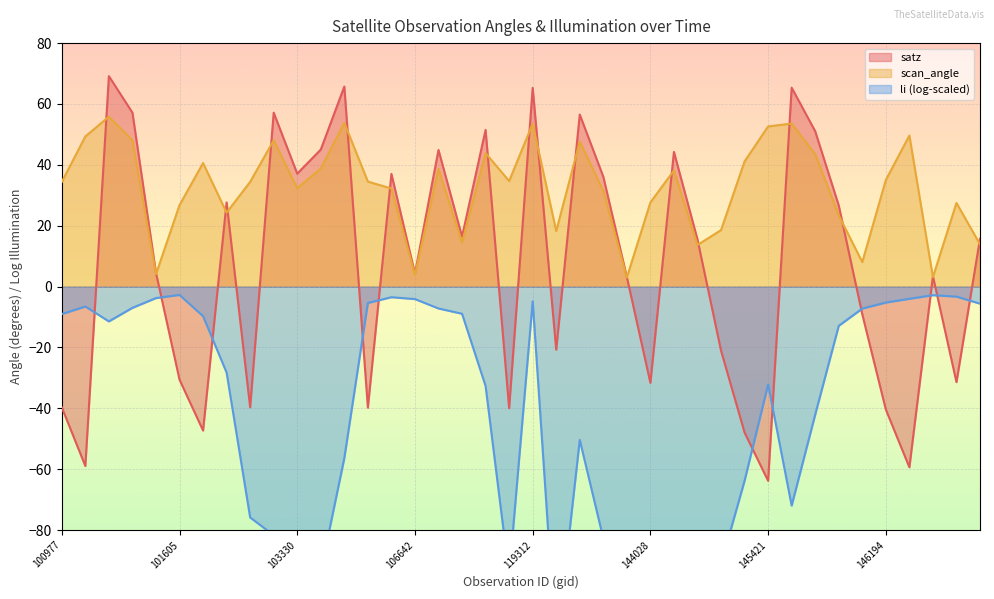

What is the total value across all series at 108091?

95.3